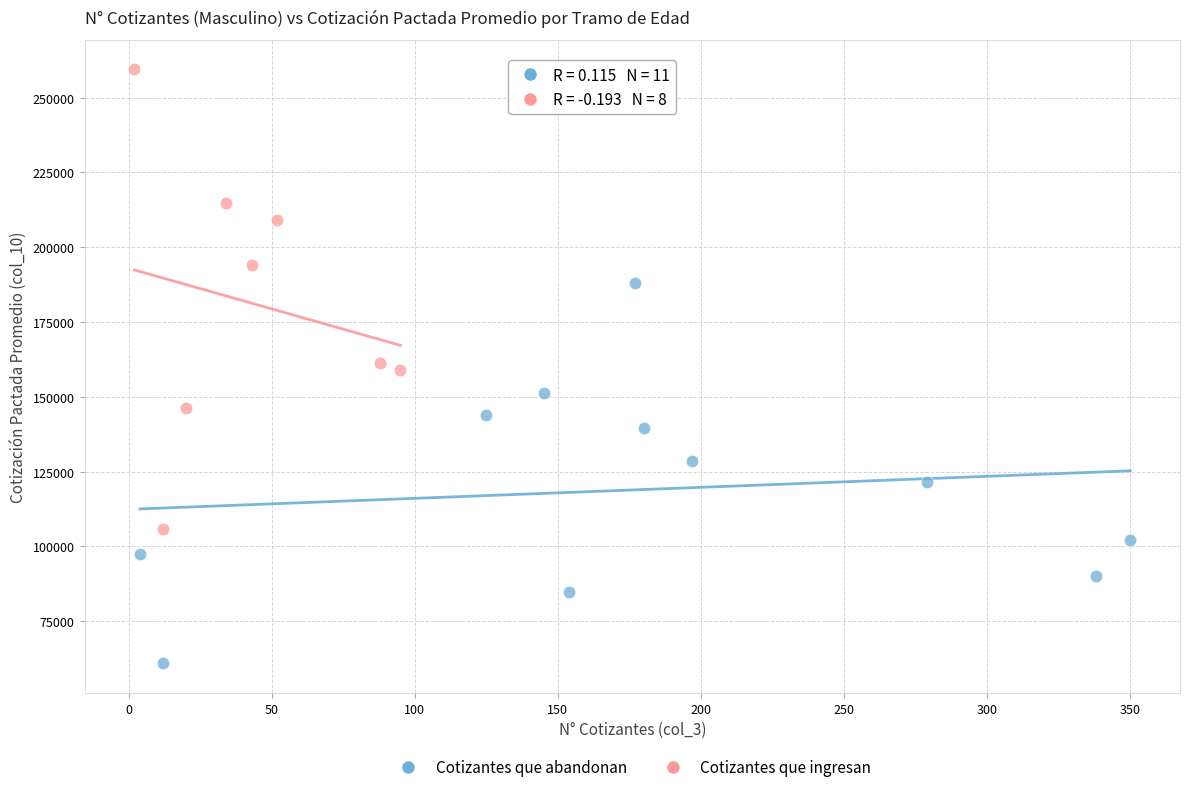

Which series contains the lowest Y value?

Cotizantes que abandonan